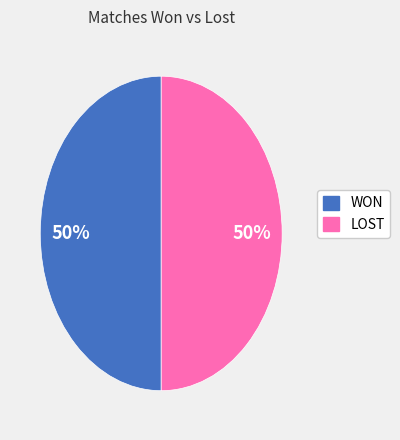

To the nearest percent, what is the average slice percentage?

50%